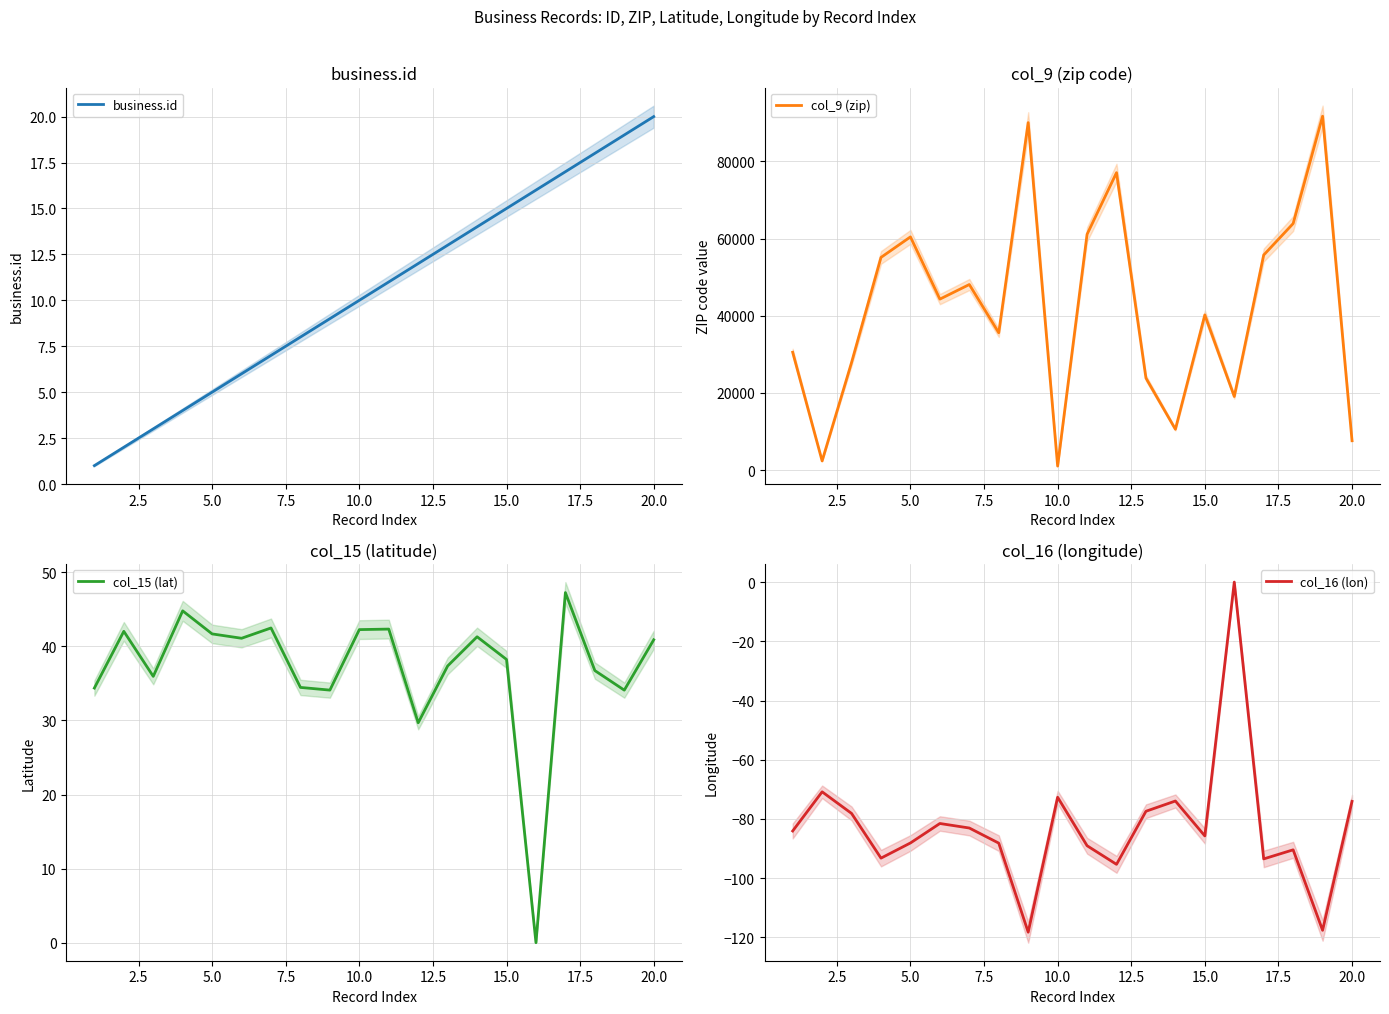

Which series has the largest total across all categories?

col_9 (zip)